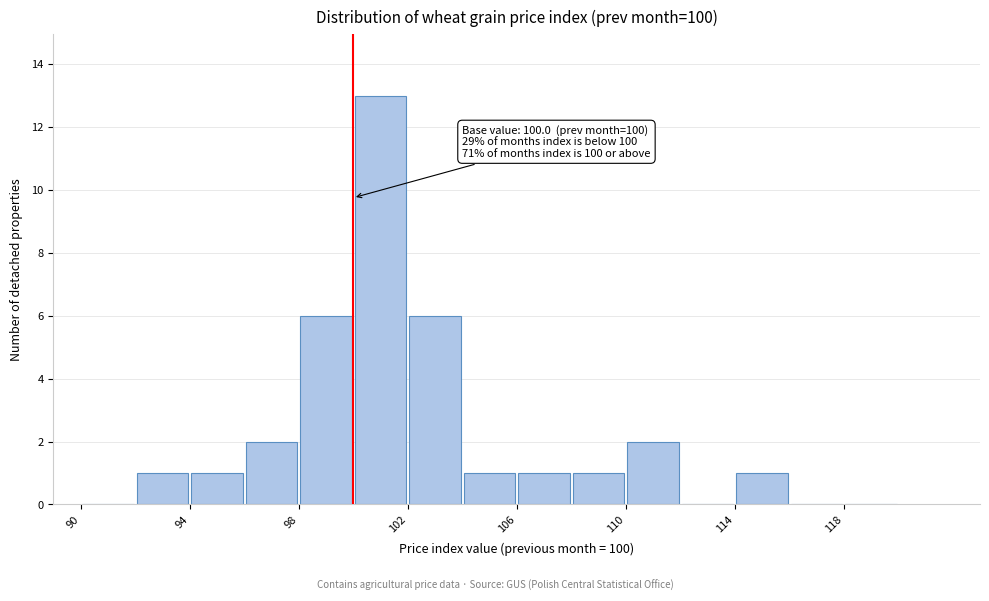

Which range on the x-axis has the tallest bar?

100 to 102